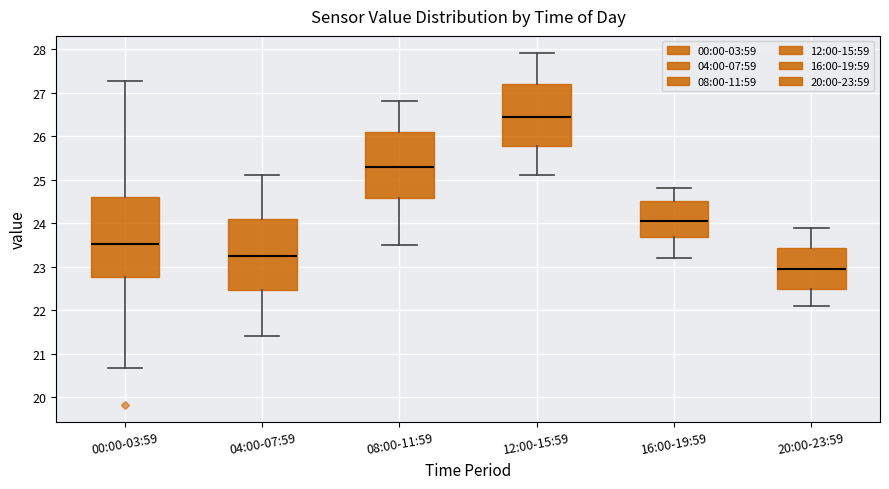

Which box has the highest median line?

12:00-15:59